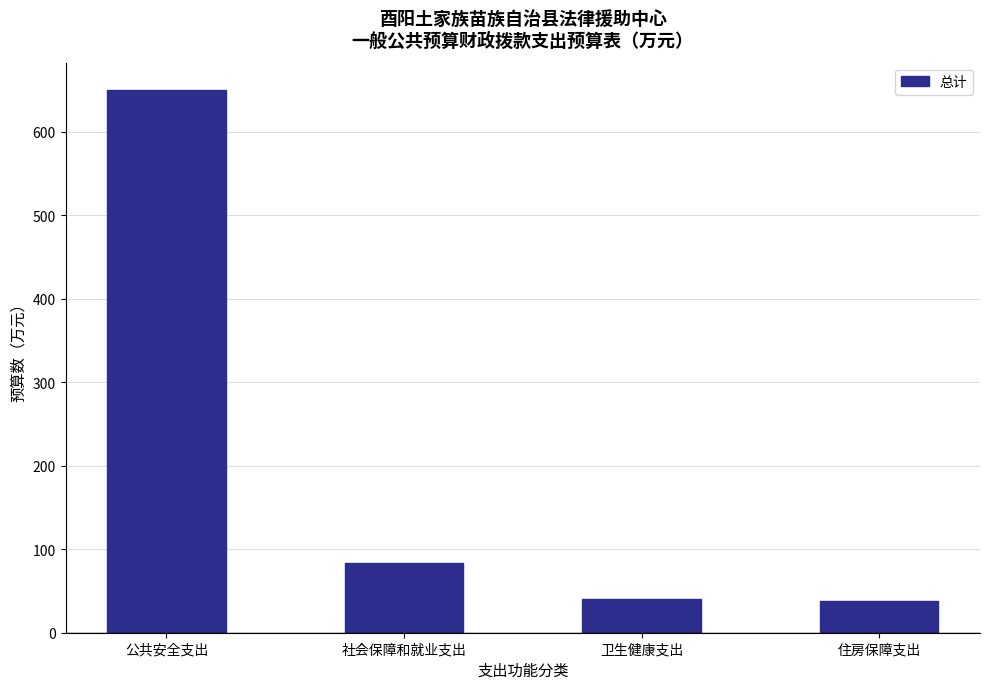

Are the bars grouped side by side (vs. stacked)?

No